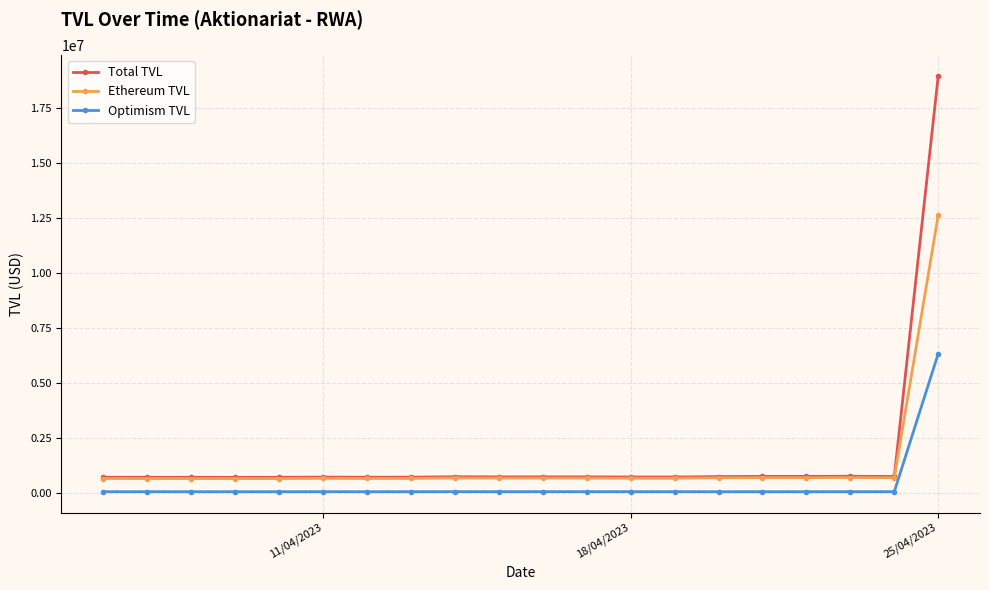

What is the difference between the maximum and second lowest values in the Ethereum TVL series?

11992941.1